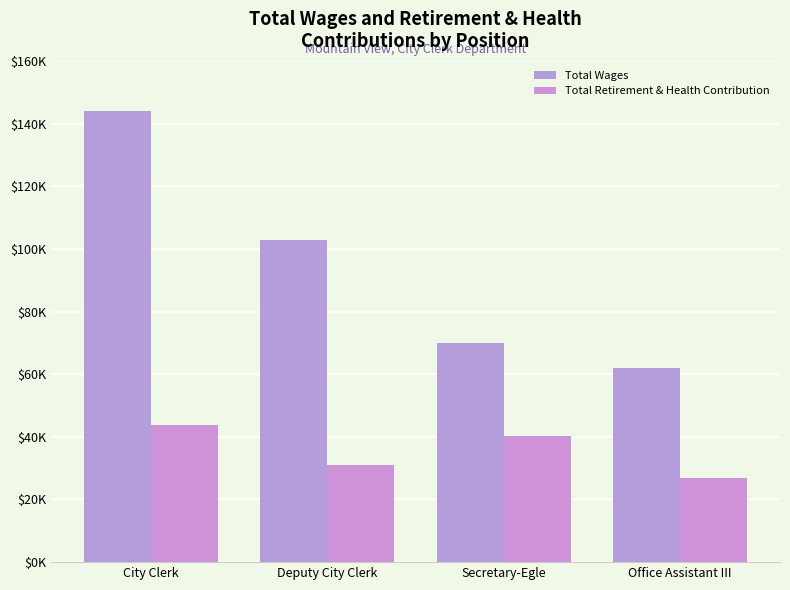

Reading right to left, list all the values displayed in this chart.

Total Wages: Office Assistant III=62109	Secretary-Egle=69923	Deputy City Clerk=102771	City Clerk=143932
Total Retirement & Health Contribution: Office Assistant III=26810	Secretary-Egle=40111	Deputy City Clerk=30945	City Clerk=43784